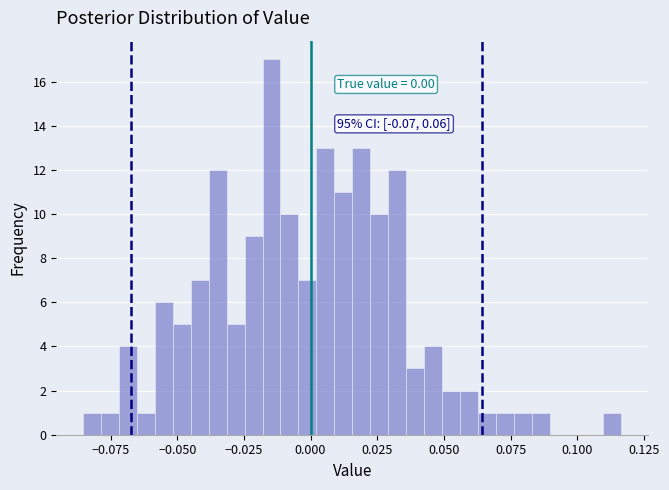

Read against the x-axis, roughly where is the centre of the tallest bar?

-0.015